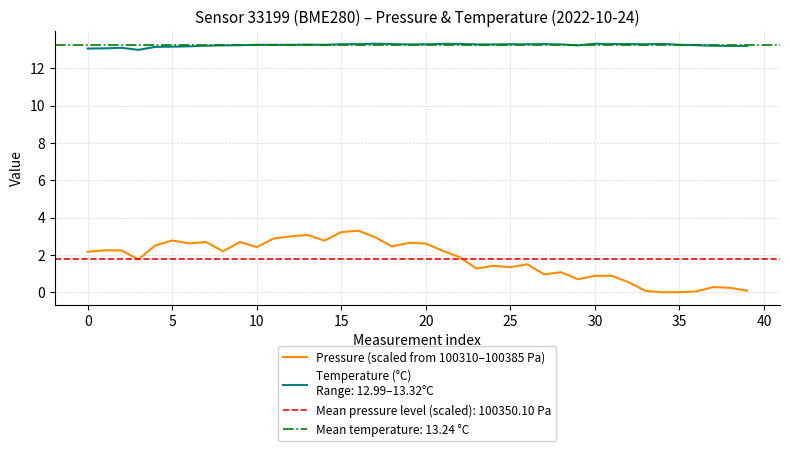

How many data points are above 2?

21